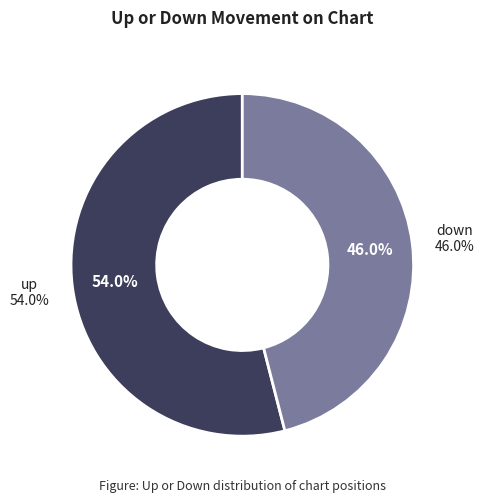

Which slice is the largest?

up